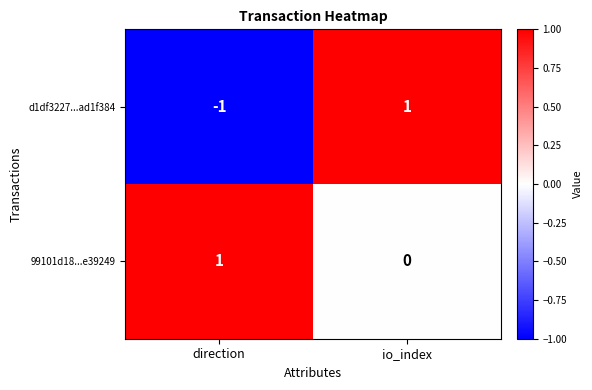

List the labels in order of d1df3227...ad1f384 value, largest first.

io_index, direction